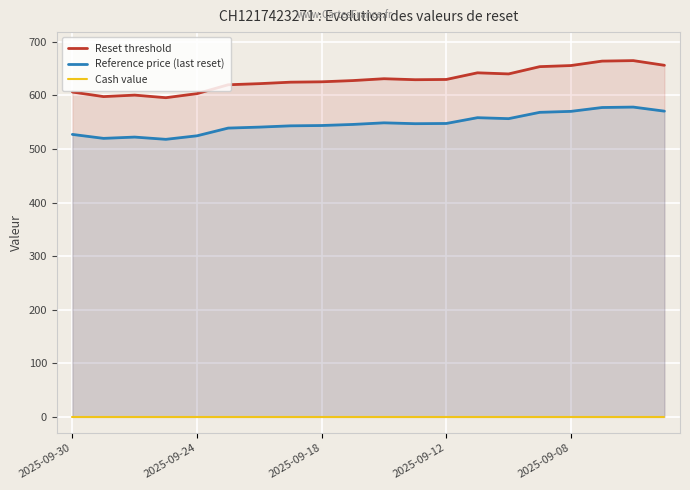

What is the total value across all series at 18?

1243.1